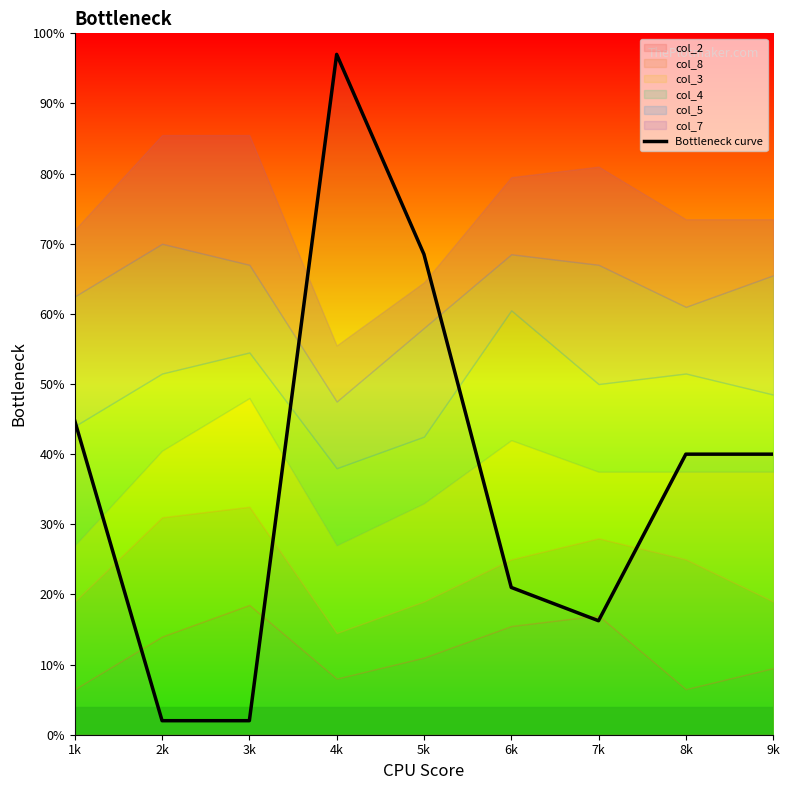

Reading left to right, what are all the values shown in this chart?

1k=44.8	2k=2.0	3k=2.0	4k=97.0	5k=68.5	6k=21.0	7k=16.3	8k=40.0	9k=40.0